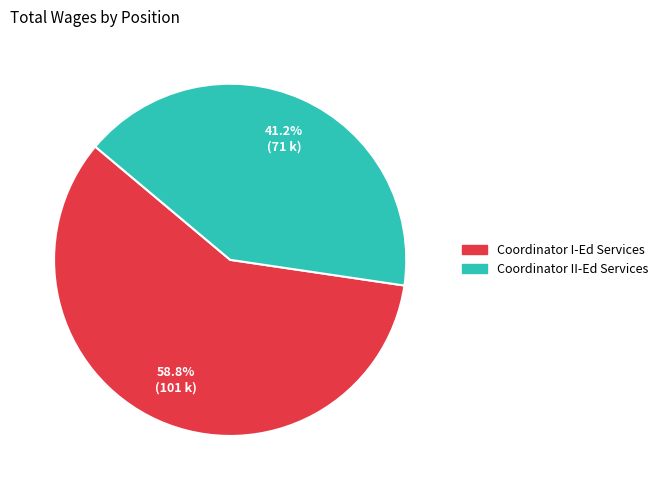

Does Coordinator II-Ed Services account for over 50% of the chart?

No